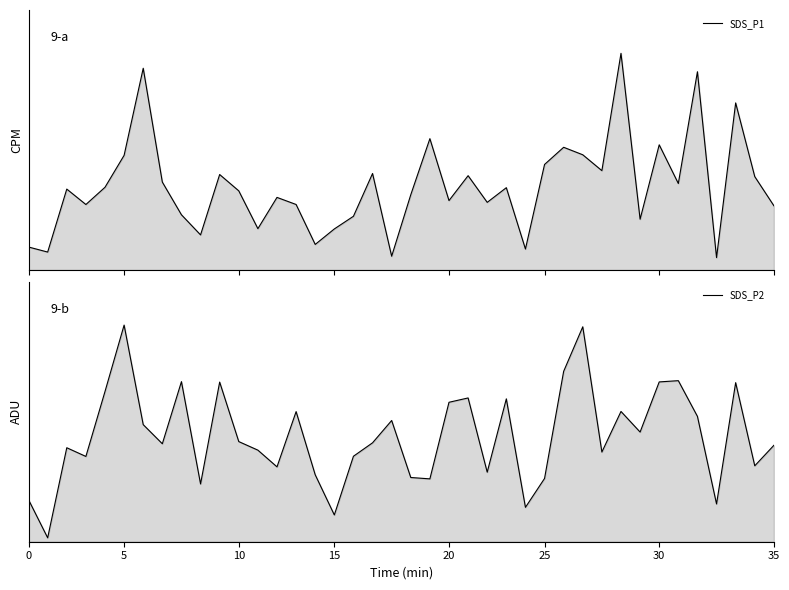

The value of SDS_P1 at 10 is 1.1. True or false?

False